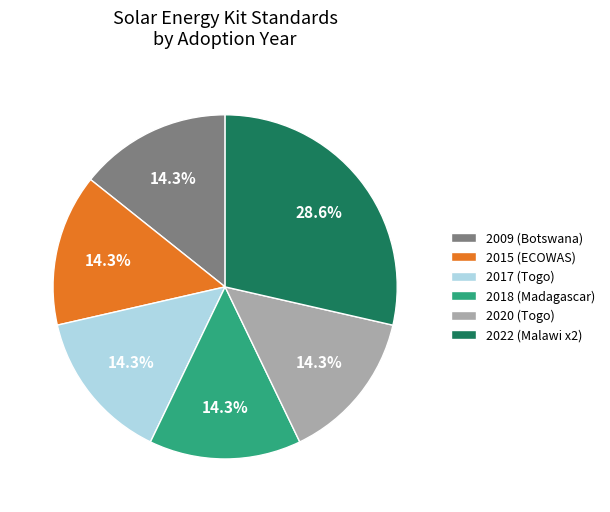

Does 2018 (Madagascar) represent more than half of the total?

No